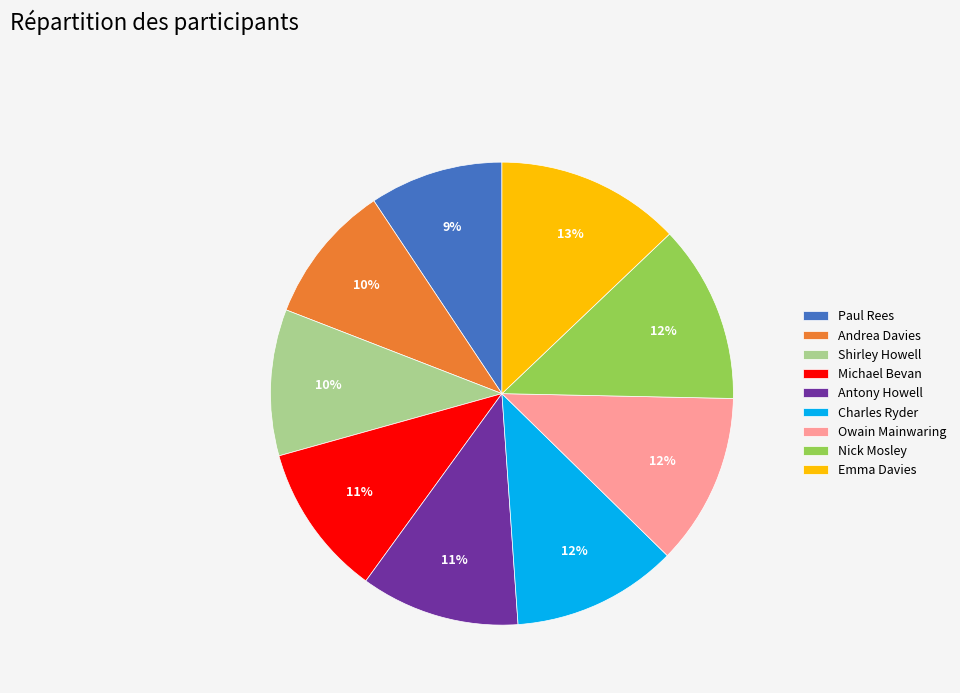

Is it true that Michael Bevan is 11% of the pie?

True